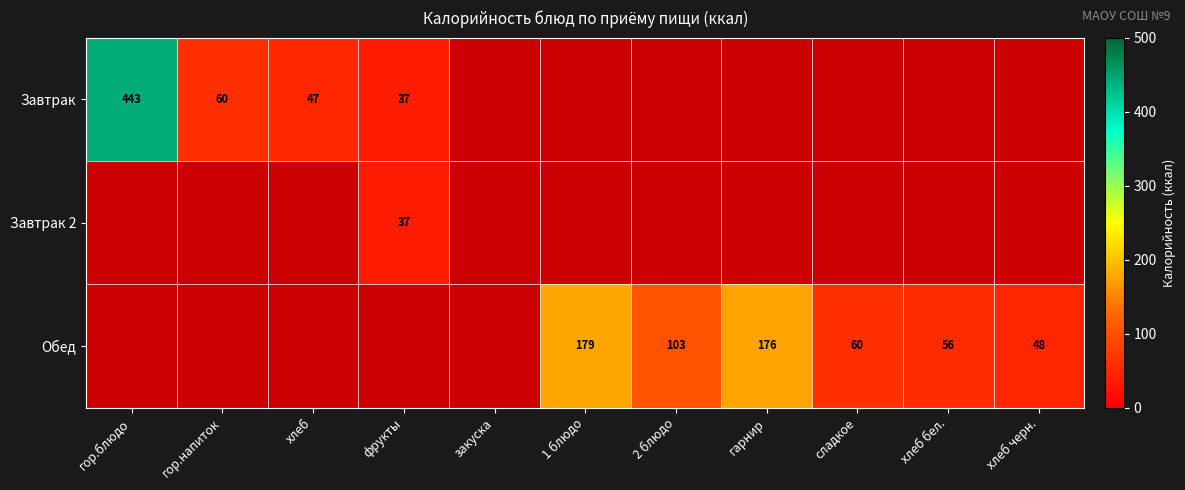

Between гор.напиток and хлеб бел., which is larger?

гор.напиток